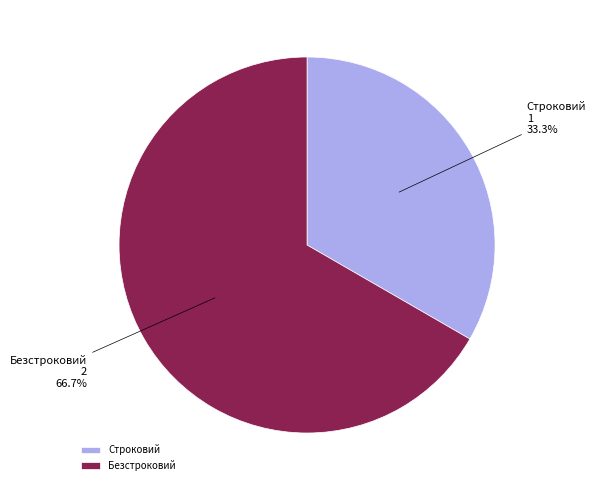

To the nearest percent, what percentage of the pie is Безстроковий?

67%